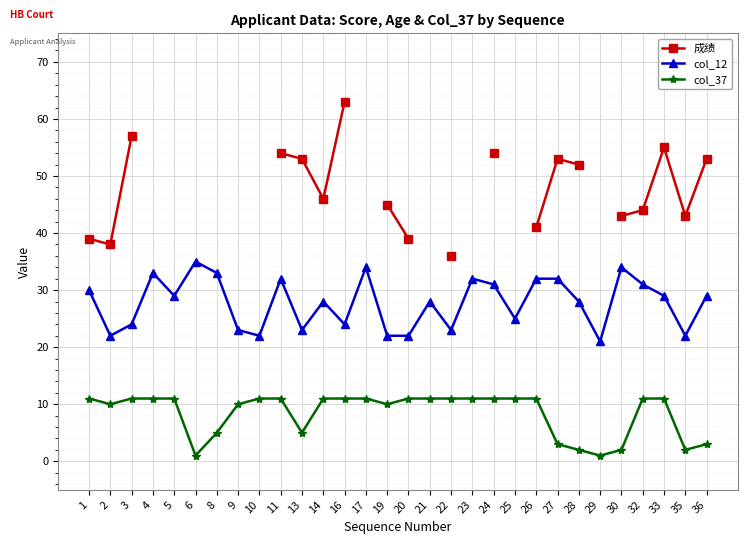

Is this an area chart (filled region under the line)?

No